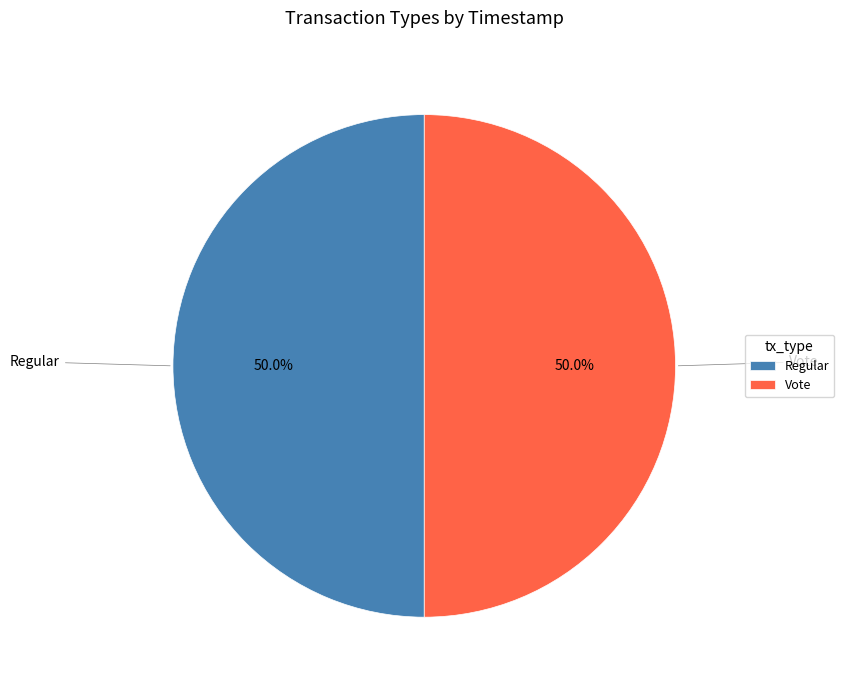

How much of the chart is everything except Regular?

50.0%